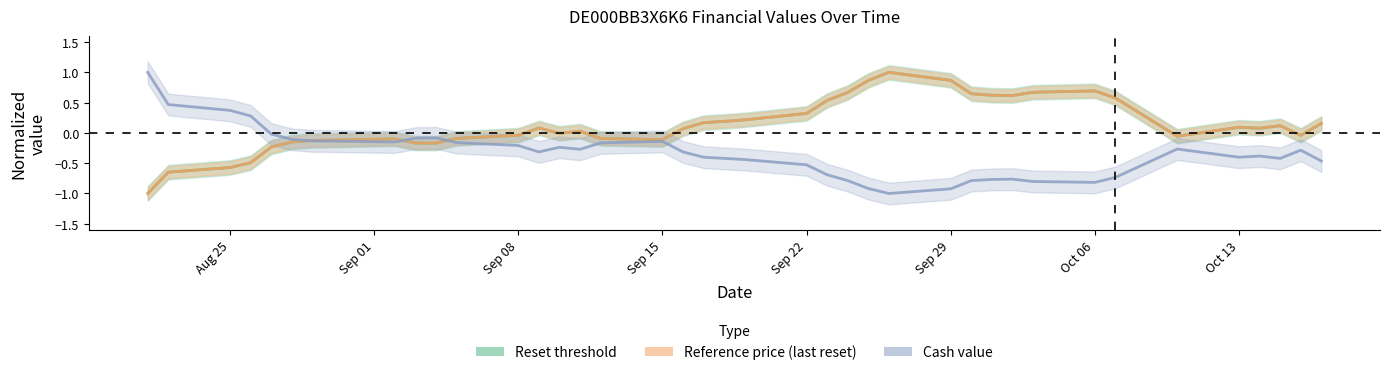

What is the highest value of the Cash value series?

1.0